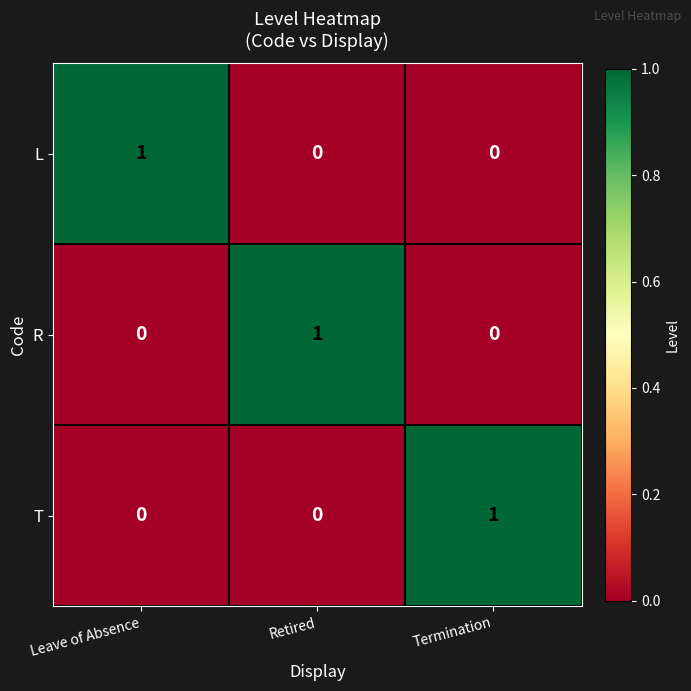

Reading left to right, transcribe all the data shown in this chart.

L: Leave of Absence=1	Retired=0	Termination=0
R: Leave of Absence=0	Retired=1	Termination=0
T: Leave of Absence=0	Retired=0	Termination=1